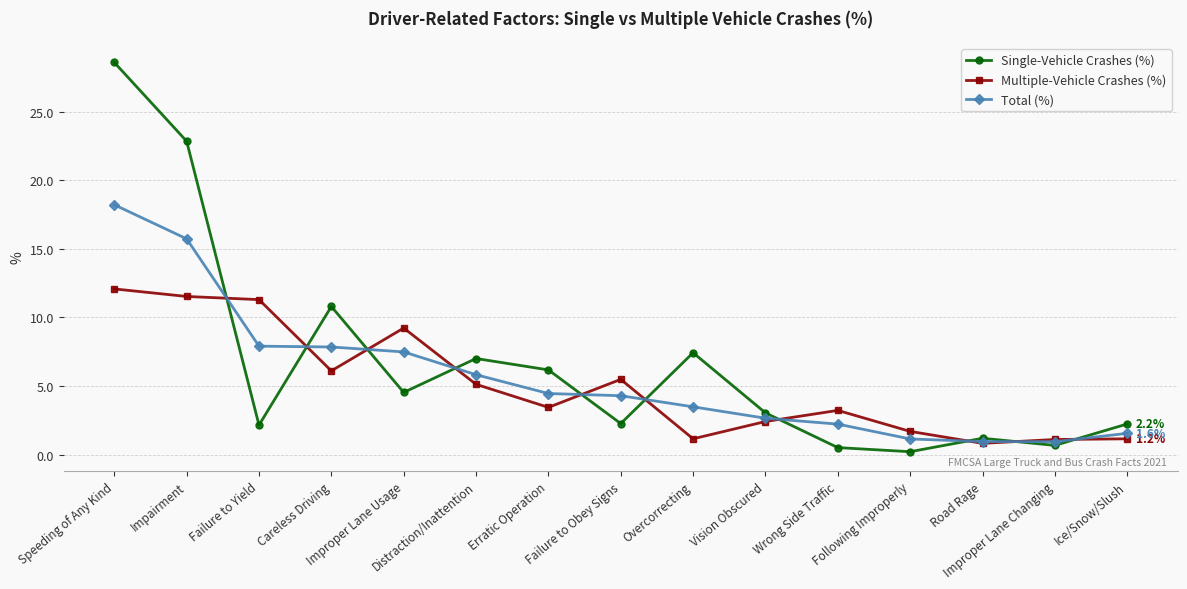

What is the lowest value of the Single-Vehicle Crashes (%) series?

0.2